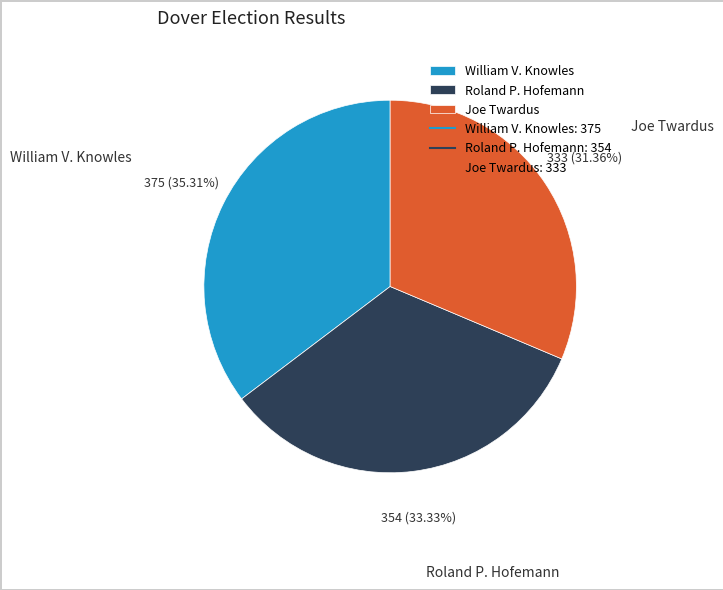

Which category has the biggest portion of the pie?

William V. Knowles